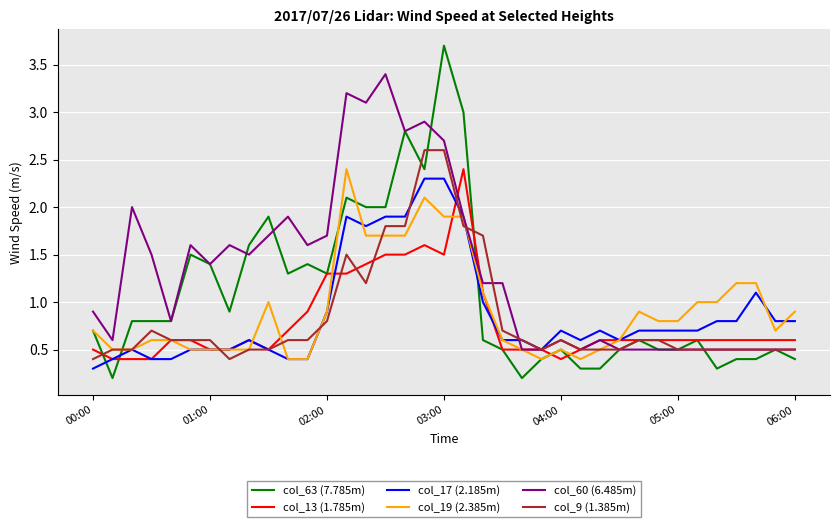

What is the maximum value shown in the chart?

3.7